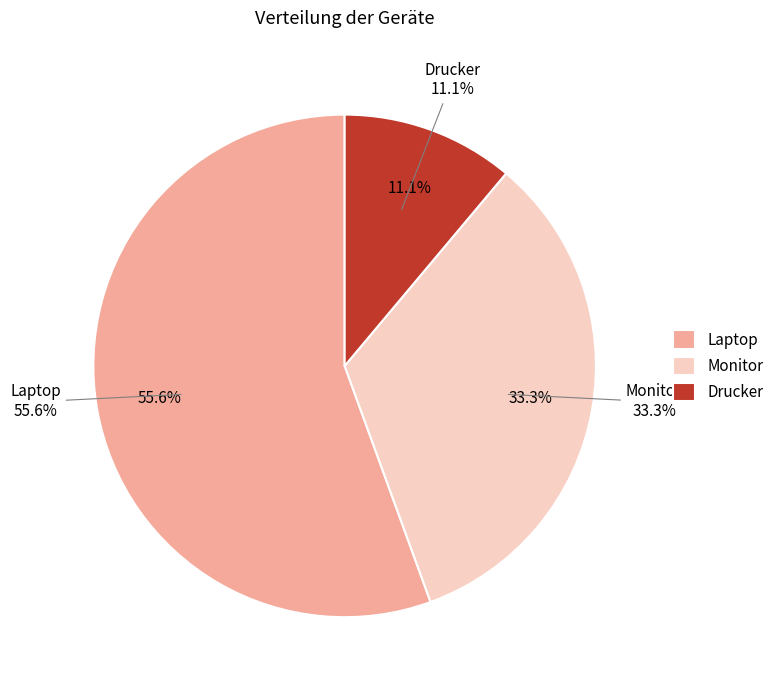

Count the number of slices in the pie.

3